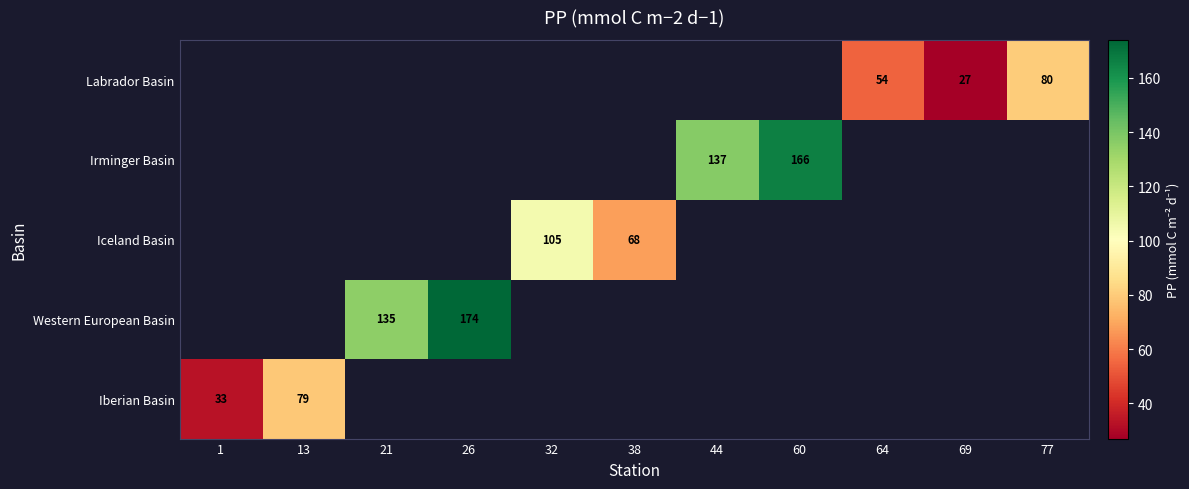

The Iceland Basin series shows 68 at 38. True or false?

True